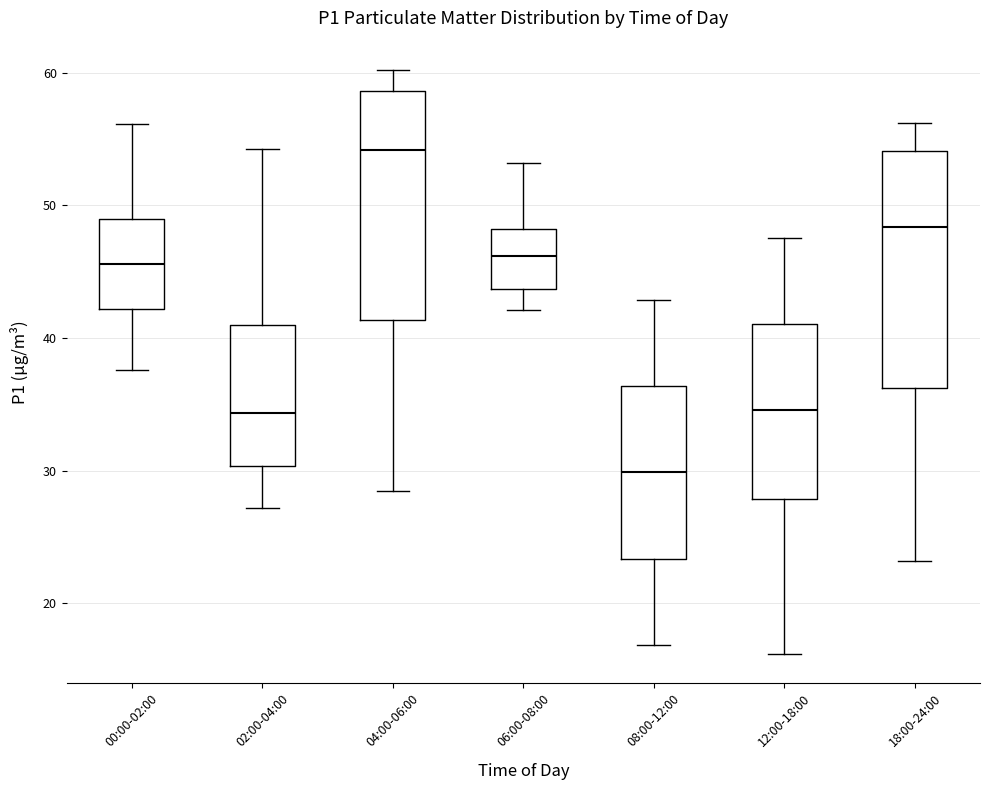

Where does the median line of the box for 00:00-02:00 sit on the y-axis? The values are not printed on the chart, so give them approximately, as read against the axis.

46